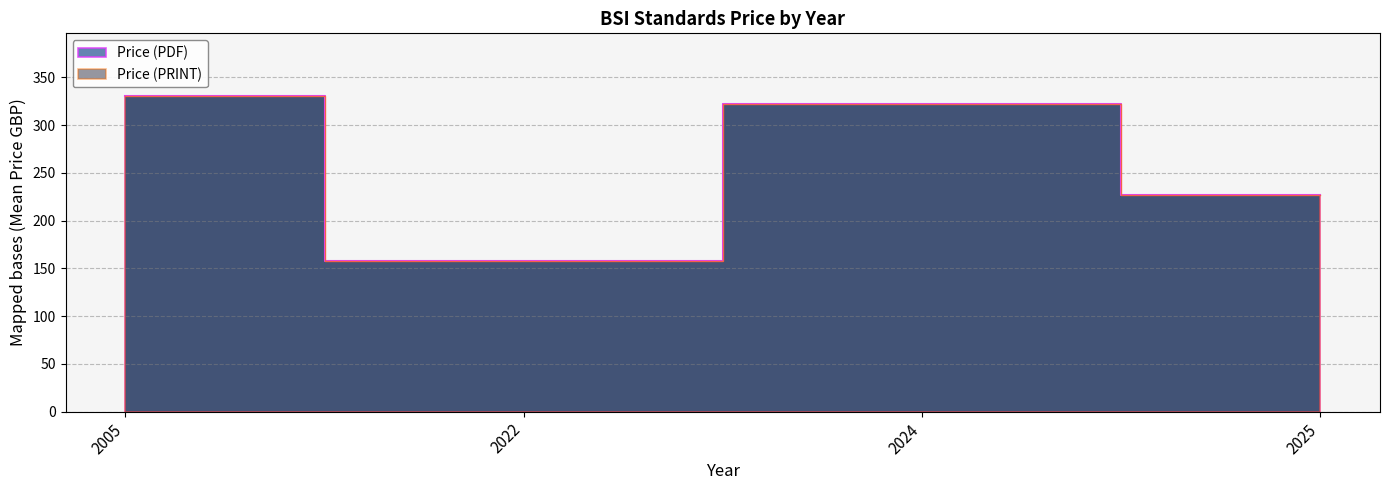

True or false: Price (PRINT) and Price (PDF) cross at least once.

False